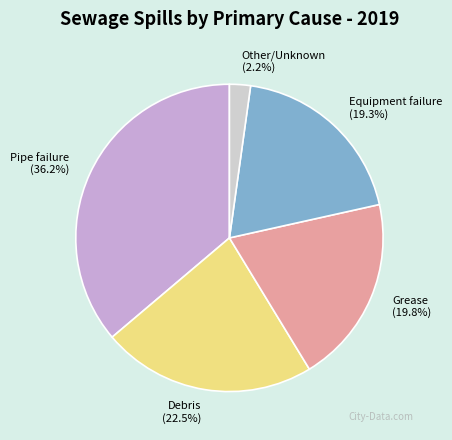

Count the number of slices in the pie.

5